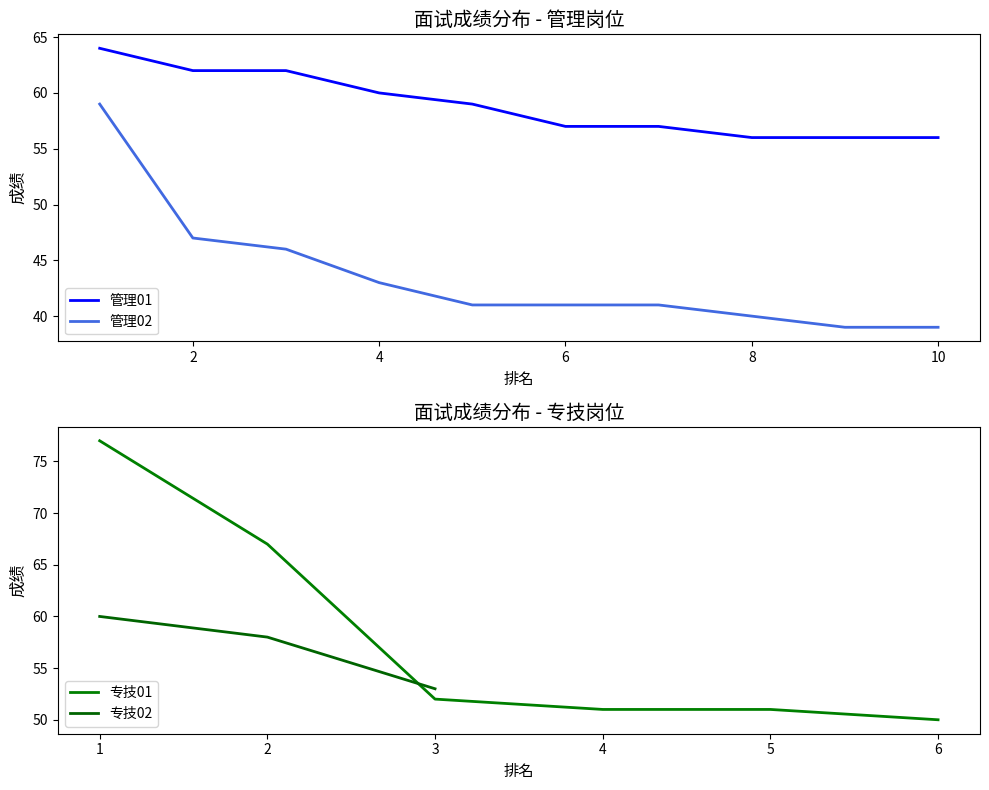

True or false: 管理02 and 管理01 intersect in this chart.

False